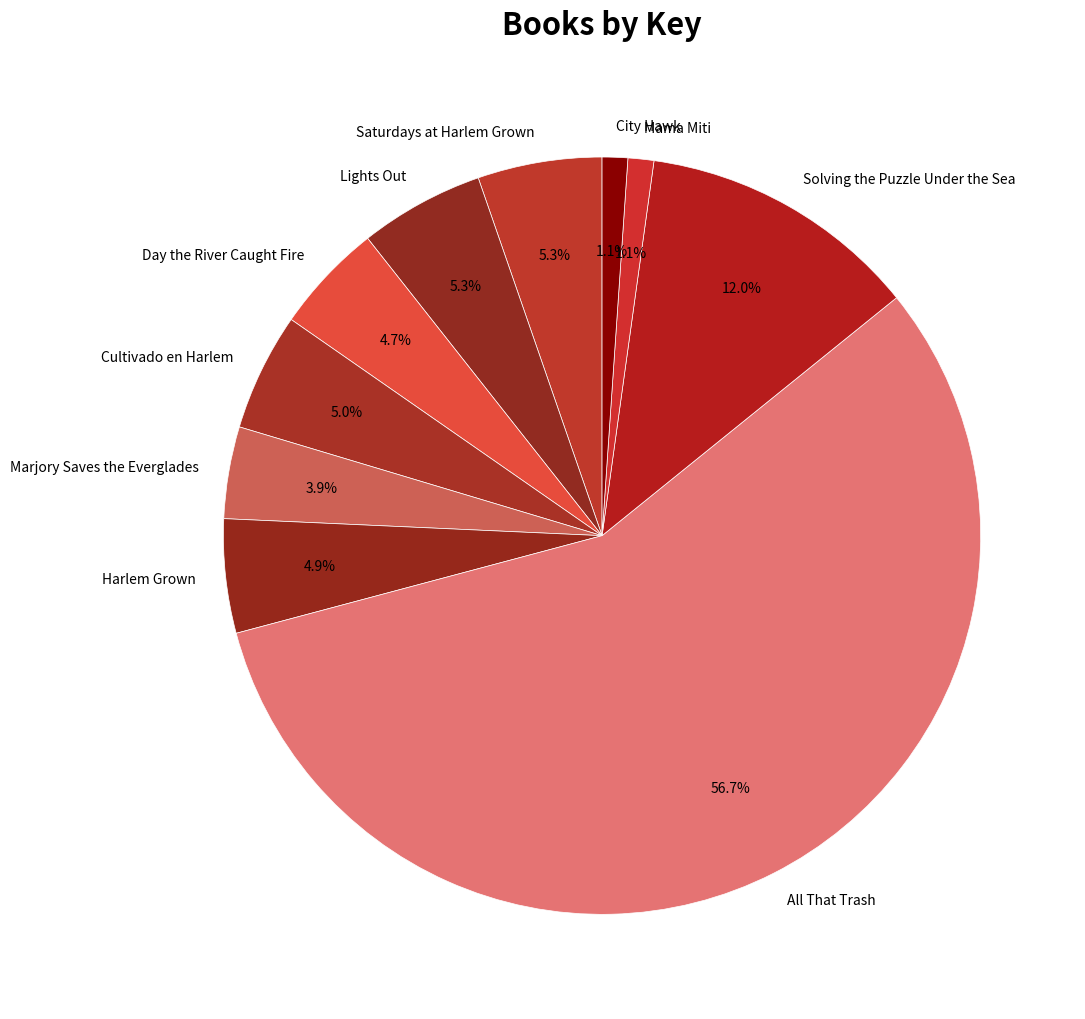

What percentage is the Cultivado en Harlem slice, to the nearest percent?

5%